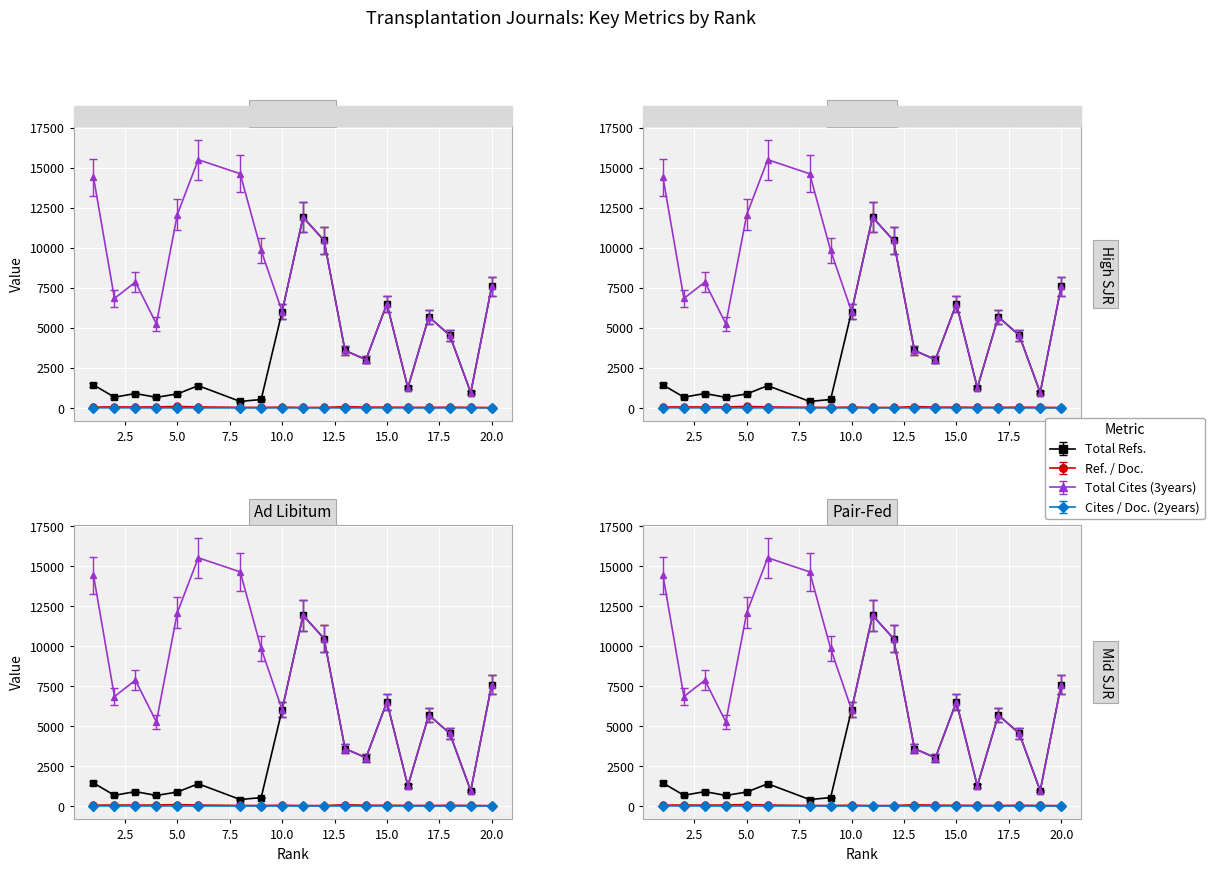

The Total Refs. series shows 512.8 at 1. True or false?

False